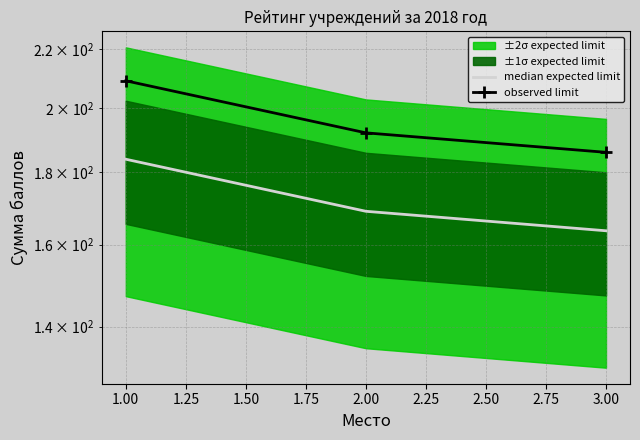

Count the number of categories in the chart.

3